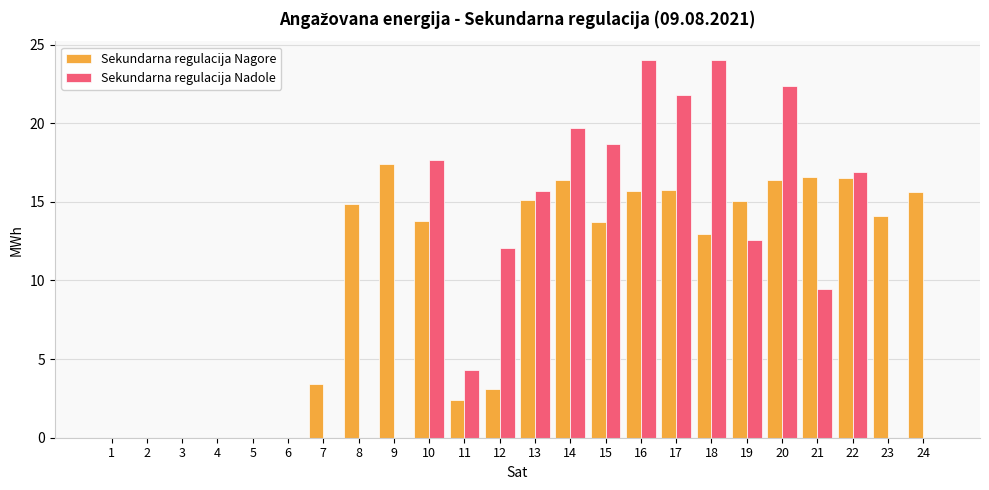

What is the approximate value of Sekundarna regulacija Nadole at 19?

12.6